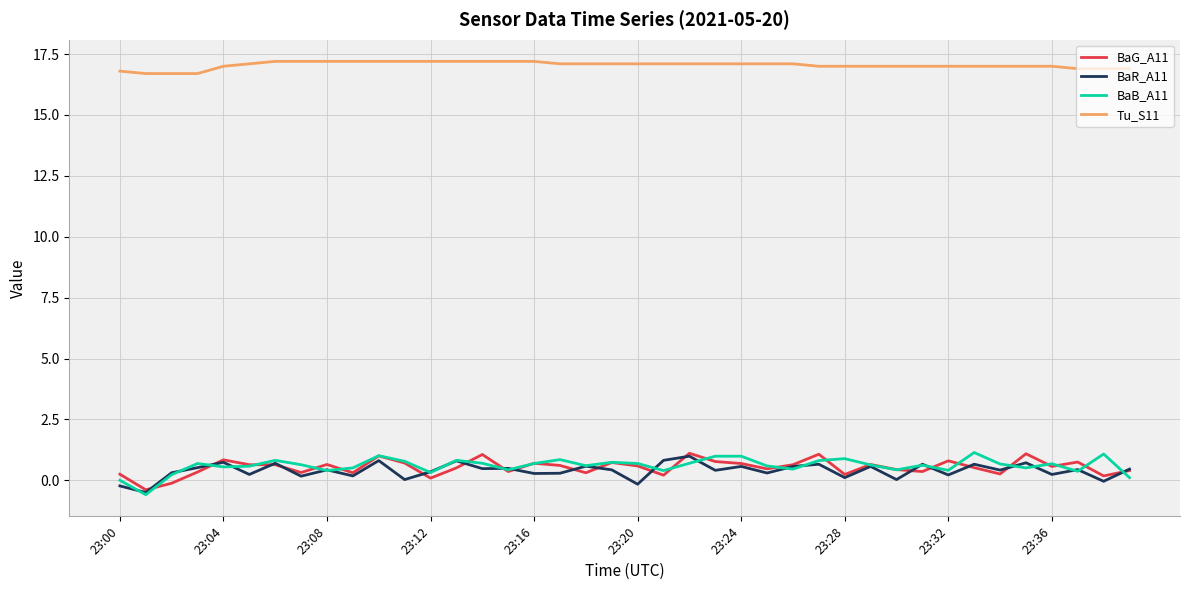

Does the chart have visible grid lines?

Yes